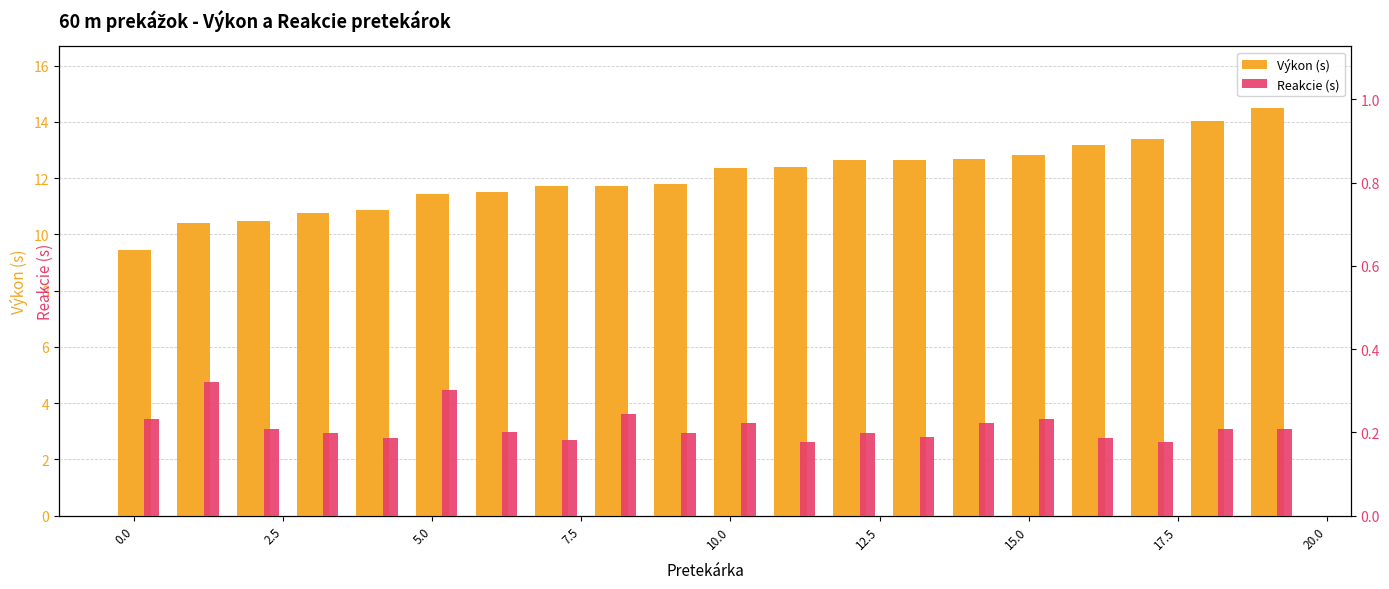

How many distinct data groups are displayed?

2